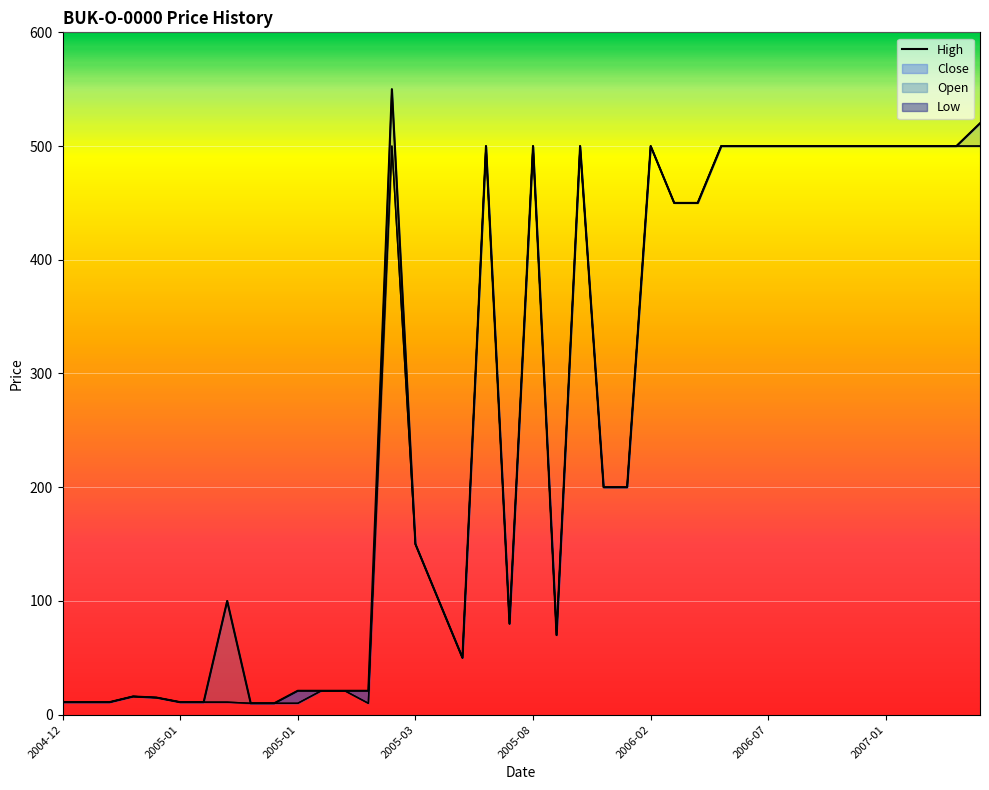

Which has a higher value, 19 or 39?

39